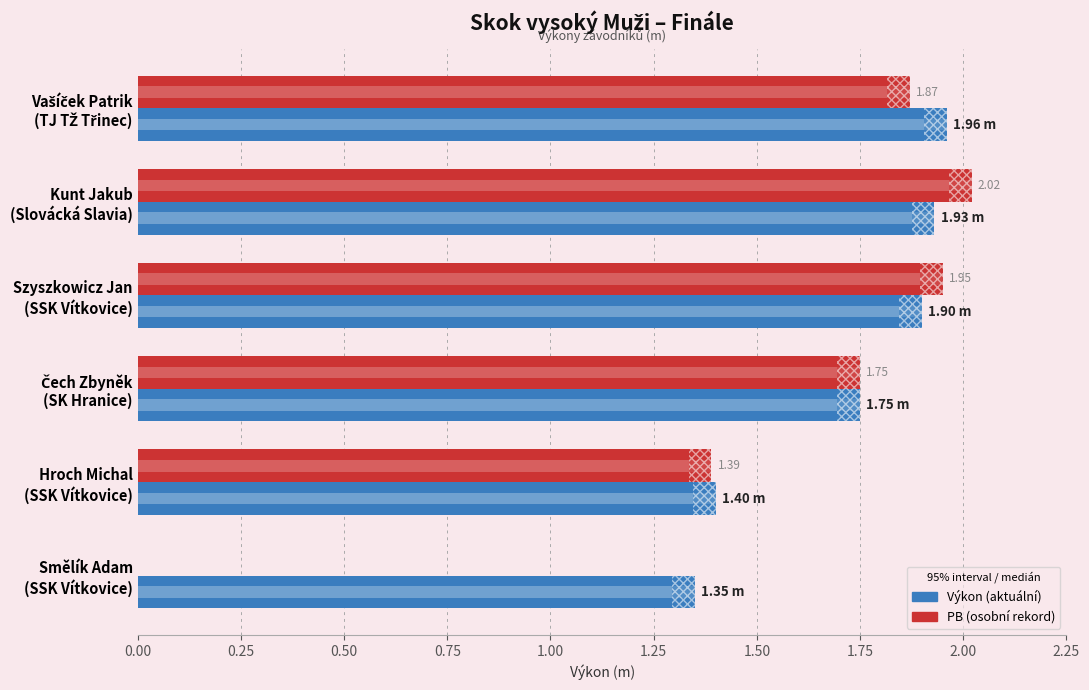

List the series in order of their peak value, lowest first.

Výkon, PB